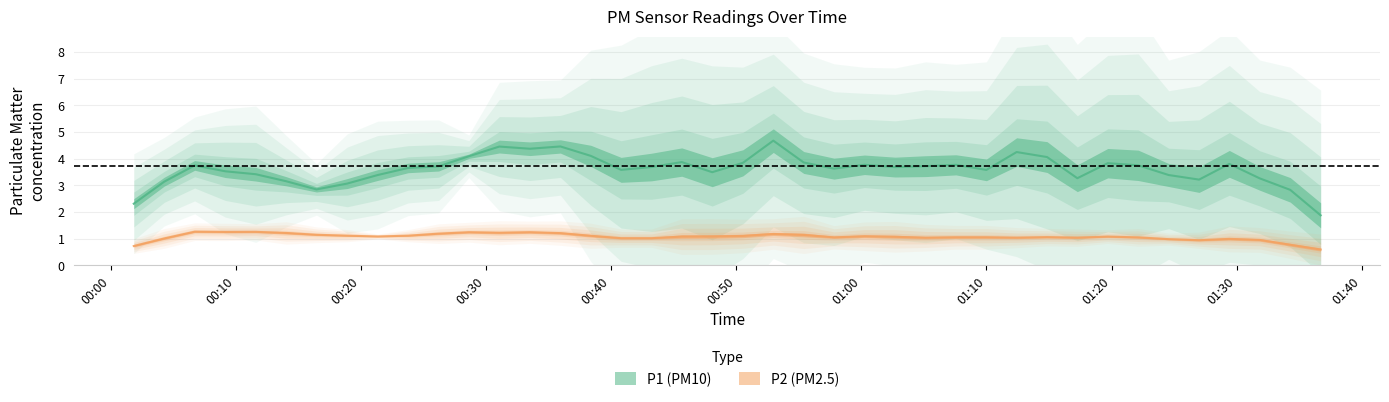

What is the average value of the P2 series?

1.1